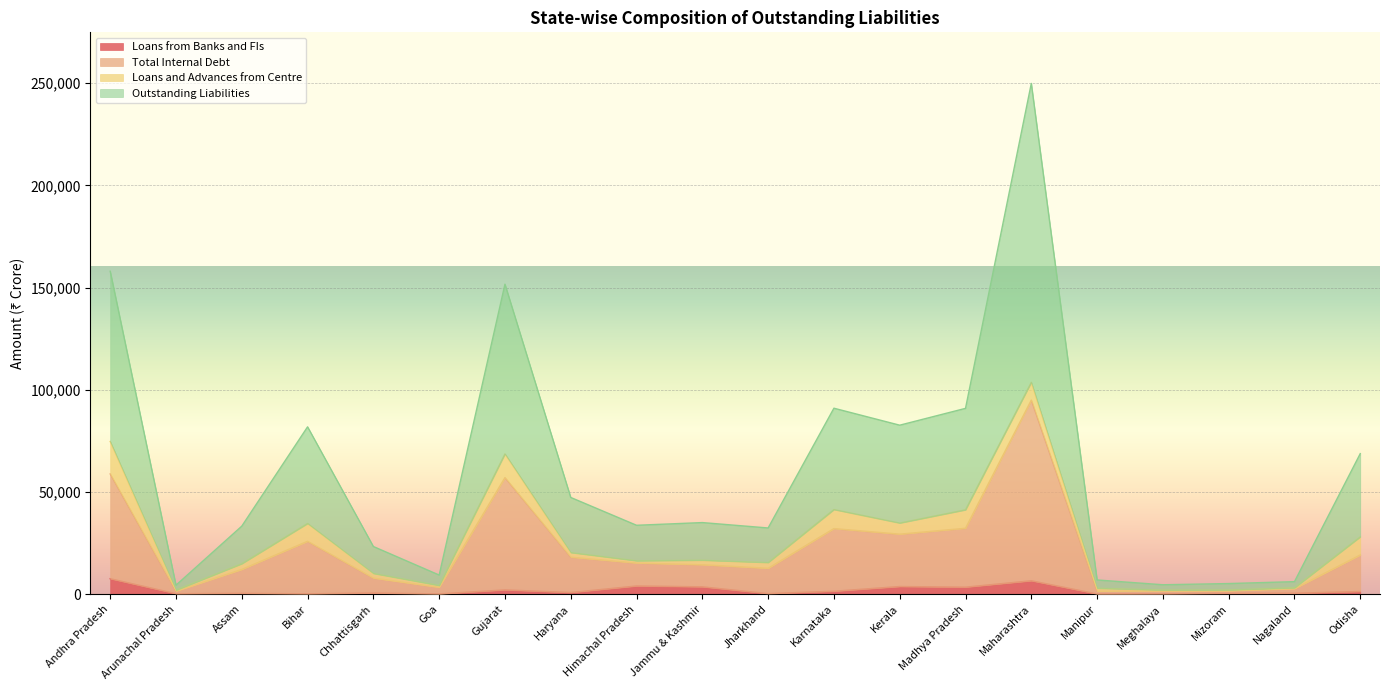

At how many categories does at least one series exceed 102715?

3